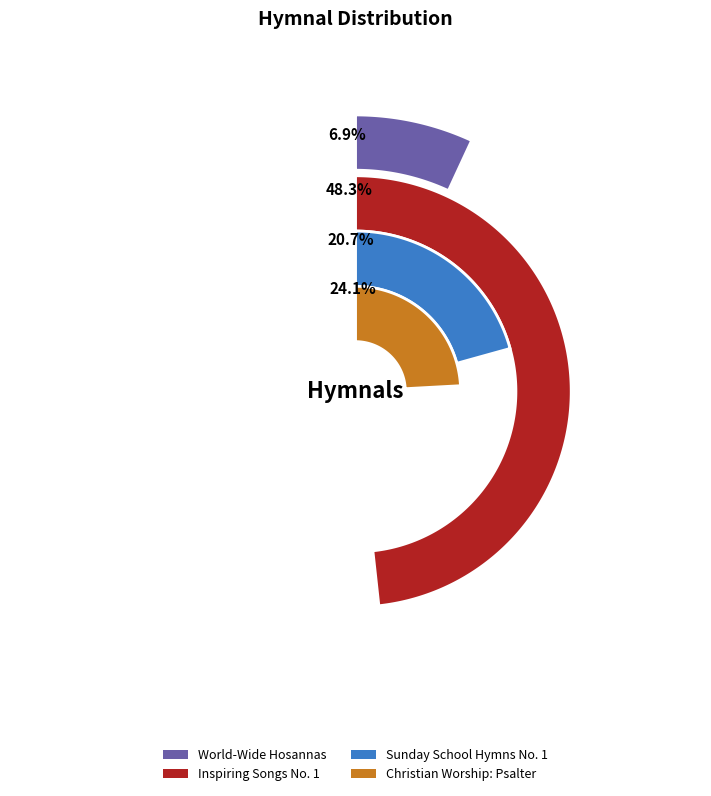

To the nearest percent, what is the average slice percentage?

25%